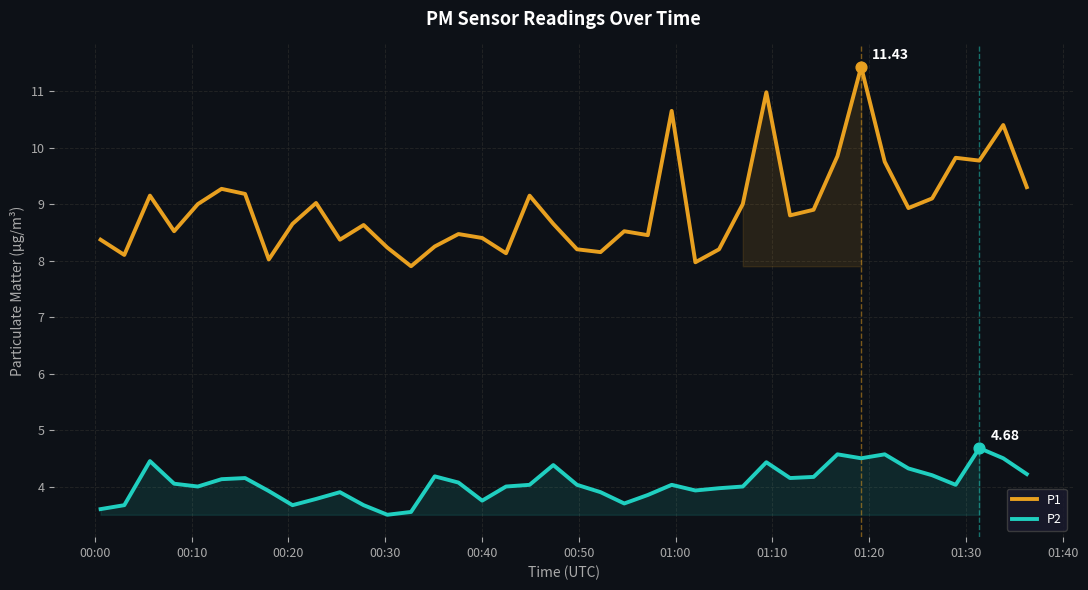

Which series reaches the maximum Y coordinate?

P1